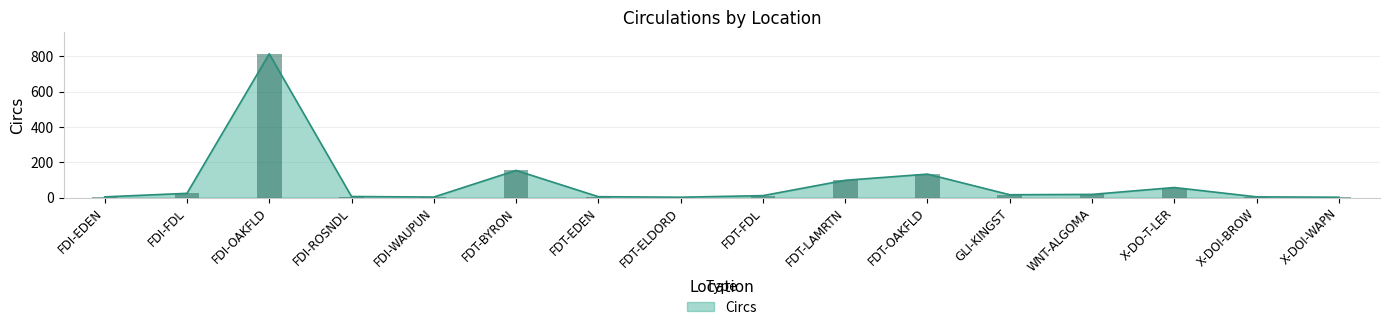

How many values are below 16?

8